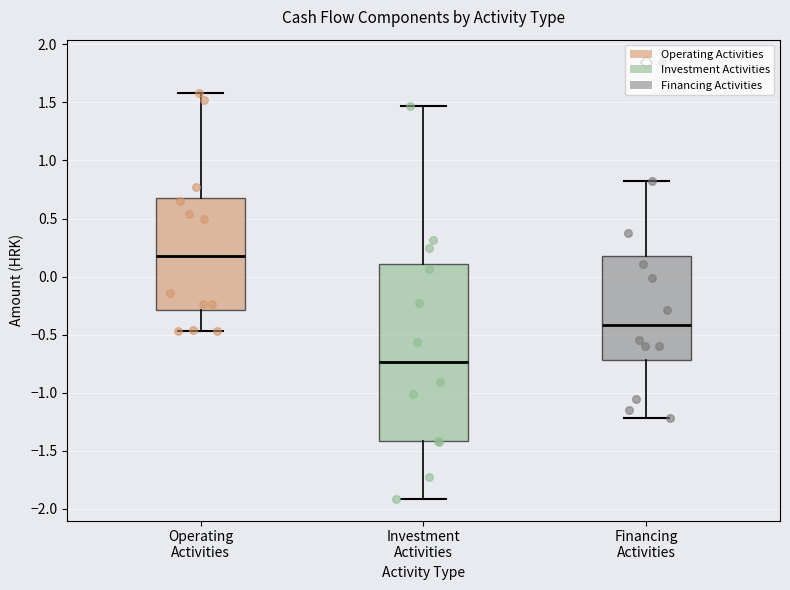

Which box has the lowest median line?

Investment Activities